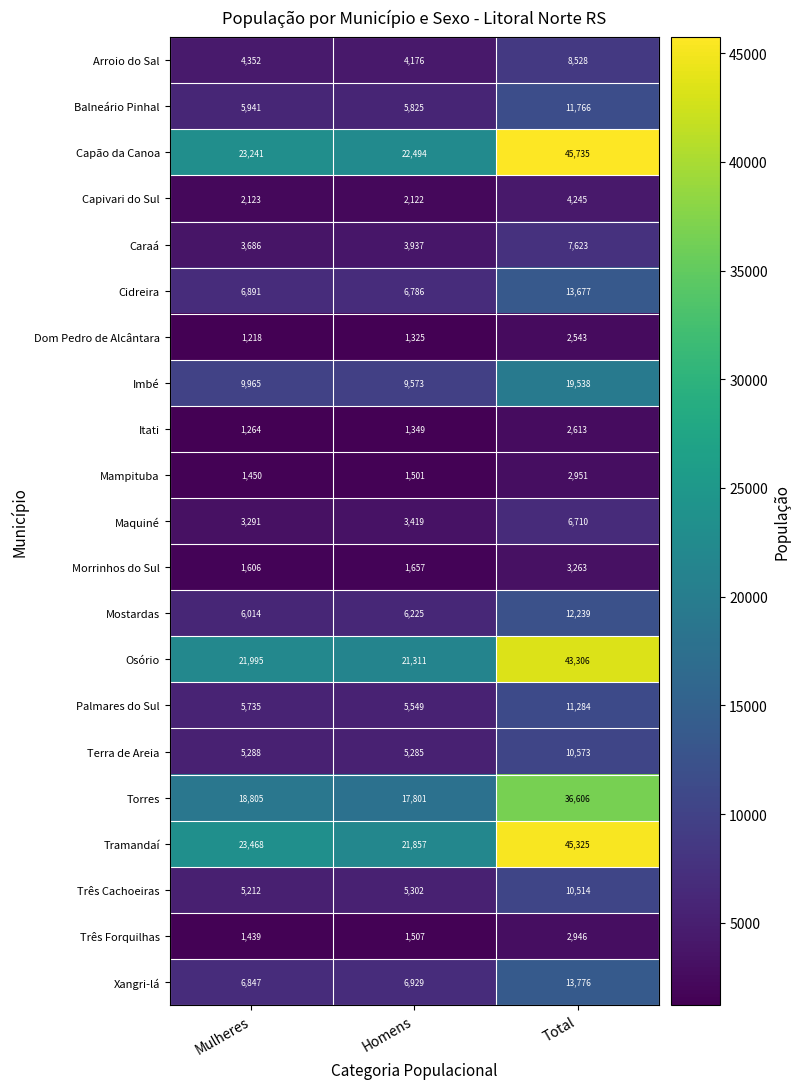

What is the sum of the Três Forquilhas values at Mulheres and Total?

4385